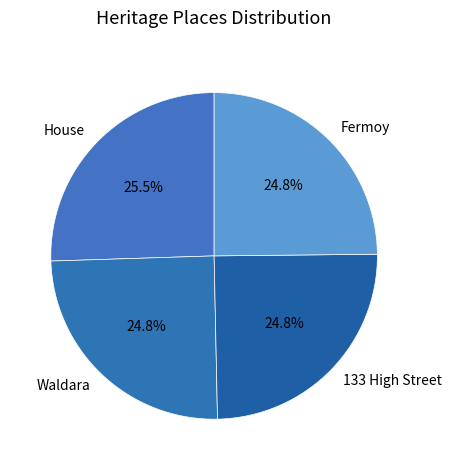

How much of the chart is everything except Waldara?

75.2%